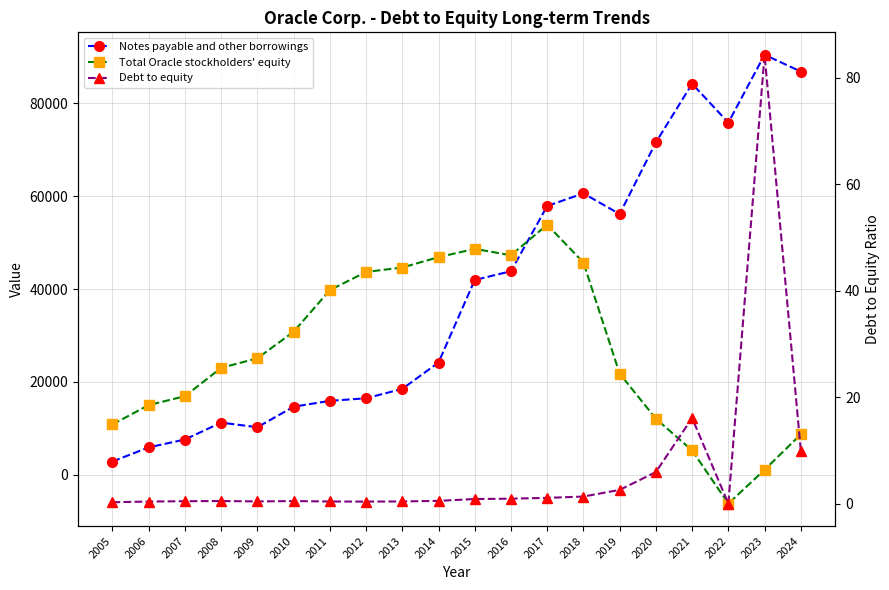

What is the difference between the highest and lowest values at 2024?

86859.0